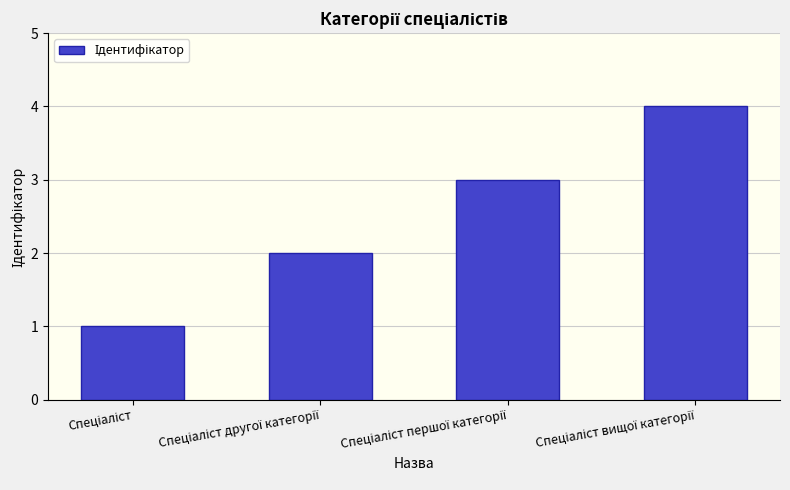

What is the maximum value shown in the chart?

4